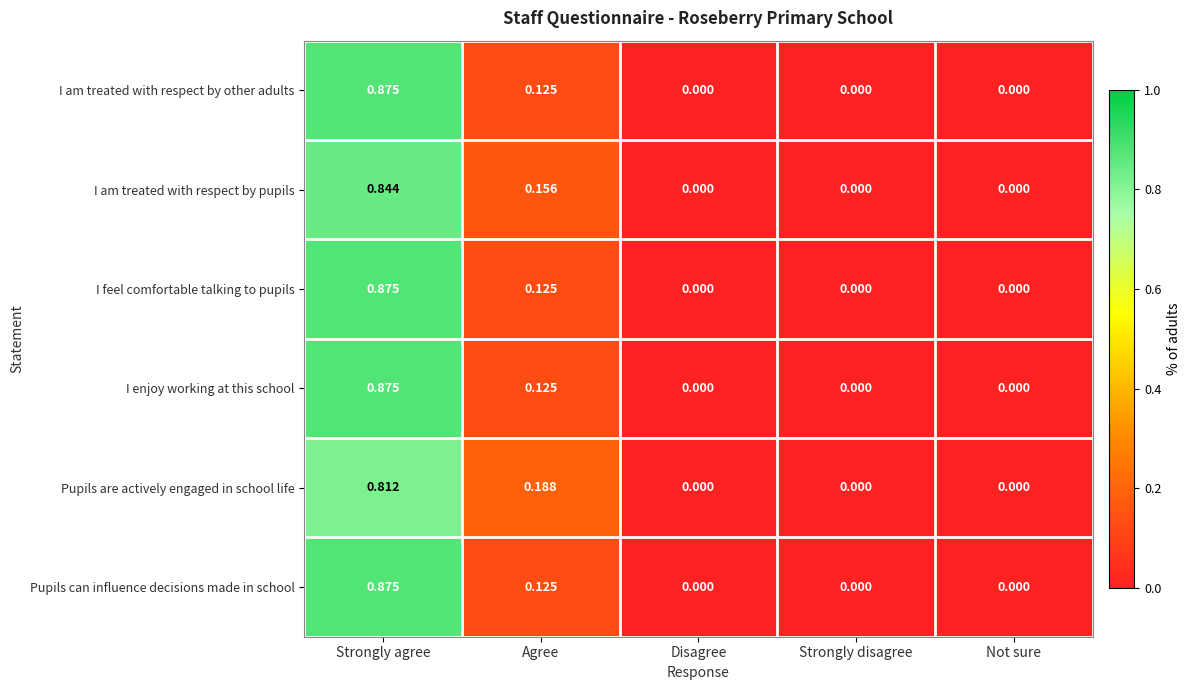

Which category has the highest value across all series?

Strongly agree